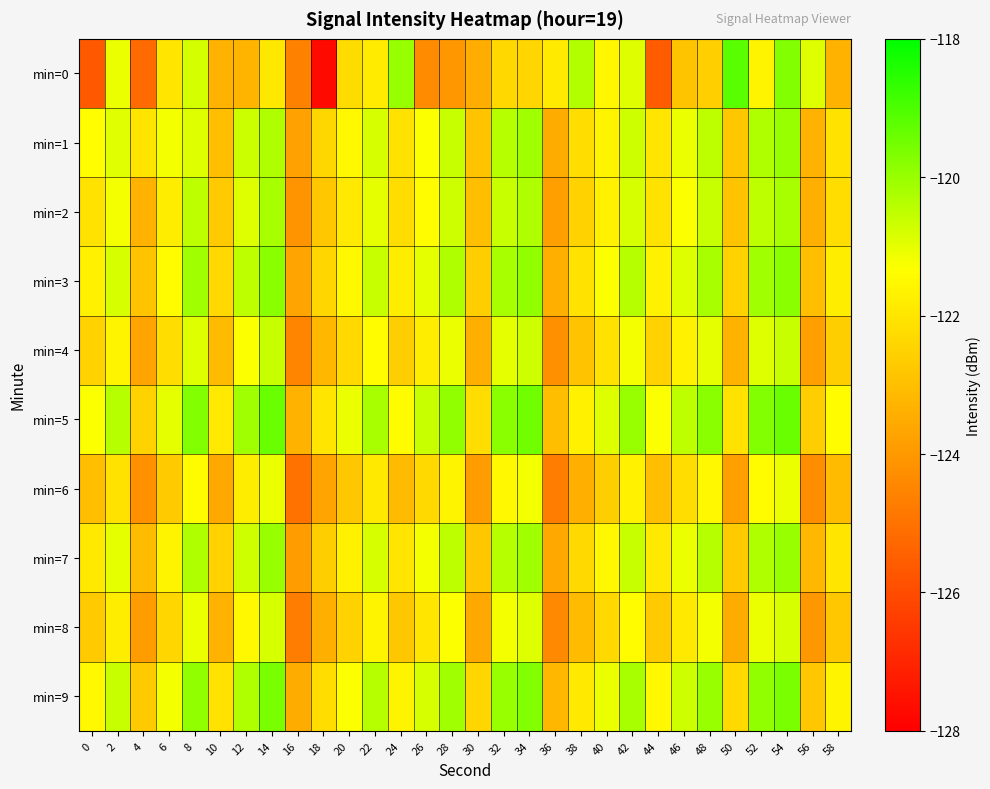

Reading left to right, extract all data points from this chart.

min=0: 0=-125.7	2=-121.1	4=-125.2	6=-122.0	8=-120.8	10=-123.3	12=-123.3	14=-121.9	16=-124.6	18=-127.7	20=-122.2	22=-121.9	24=-120.0	26=-124.3	28=-124.0	30=-123.5	32=-122.3	34=-122.4	36=-121.9	38=-120.3	40=-121.5	42=-120.9	44=-125.6	46=-122.9	48=-122.6	50=-119.2	52=-121.6	54=-119.7	56=-120.9	58=-123.3
min=1: 0=-121.4	2=-120.9	4=-122.0	6=-121.2	8=-120.9	10=-123.0	12=-120.7	14=-120.3	16=-123.8	18=-122.4	20=-121.5	22=-120.8	24=-122.1	26=-121.3	28=-120.6	30=-122.9	32=-120.4	34=-120.1	36=-123.5	38=-122.2	40=-121.6	42=-120.7	44=-122.0	46=-121.1	48=-120.5	50=-122.8	52=-120.3	54=-120.0	56=-123.3	58=-122.1
min=2: 0=-122.1	2=-121.2	4=-123.3	6=-121.8	8=-120.5	10=-122.7	12=-120.9	14=-120.2	16=-124.1	18=-122.8	20=-121.9	22=-121.0	24=-122.2	26=-121.4	28=-120.7	30=-123.0	32=-120.6	34=-120.3	36=-123.8	38=-122.5	40=-121.7	42=-120.8	44=-122.1	46=-121.3	48=-120.6	50=-122.9	52=-120.5	54=-120.2	56=-123.4	58=-122.2
min=3: 0=-121.7	2=-120.8	4=-122.9	6=-121.4	8=-120.1	10=-122.3	12=-120.5	14=-119.8	16=-123.7	18=-122.4	20=-121.5	22=-120.6	24=-121.8	26=-121.0	28=-120.3	30=-122.6	32=-120.2	34=-119.9	36=-123.4	38=-122.1	40=-121.3	42=-120.4	44=-121.7	46=-120.9	48=-120.2	50=-122.5	52=-120.1	54=-119.8	56=-123.0	58=-121.8
min=4: 0=-122.5	2=-121.6	4=-123.7	6=-122.2	8=-120.9	10=-123.1	12=-121.3	14=-120.6	16=-124.5	18=-123.2	20=-122.3	22=-121.4	24=-122.6	26=-121.8	28=-121.1	30=-123.4	32=-121.0	34=-120.7	36=-124.2	38=-122.9	40=-122.1	42=-121.2	44=-122.5	46=-121.7	48=-121.0	50=-123.3	52=-120.9	54=-120.6	56=-123.8	58=-122.6
min=5: 0=-121.3	2=-120.4	4=-122.5	6=-121.0	8=-119.7	10=-121.9	12=-120.1	14=-119.4	16=-123.3	18=-122.0	20=-121.1	22=-120.2	24=-121.4	26=-120.6	28=-119.9	30=-122.2	32=-119.8	34=-119.5	36=-123.0	38=-121.7	40=-120.9	42=-120.0	44=-121.3	46=-120.5	48=-119.8	50=-122.1	52=-119.7	54=-119.4	56=-122.6	58=-121.4
min=6: 0=-123.0	2=-122.1	4=-124.2	6=-122.7	8=-121.4	10=-123.6	12=-121.8	14=-121.1	16=-125.0	18=-123.7	20=-122.8	22=-121.9	24=-123.1	26=-122.3	28=-121.6	30=-123.9	32=-121.5	34=-121.2	36=-124.7	38=-123.4	40=-122.6	42=-121.7	44=-123.0	46=-122.2	48=-121.5	50=-123.8	52=-121.4	54=-121.1	56=-124.3	58=-123.1
min=7: 0=-121.9	2=-121.0	4=-123.1	6=-121.6	8=-120.3	10=-122.5	12=-120.7	14=-120.0	16=-123.9	18=-122.6	20=-121.7	22=-120.8	24=-122.0	26=-121.2	28=-120.5	30=-122.8	32=-120.4	34=-120.1	36=-123.6	38=-122.3	40=-121.5	42=-120.6	44=-121.9	46=-121.1	48=-120.4	50=-122.7	52=-120.3	54=-120.0	56=-123.2	58=-122.0
min=8: 0=-122.7	2=-121.8	4=-123.9	6=-122.4	8=-121.1	10=-123.3	12=-121.5	14=-120.8	16=-124.7	18=-123.4	20=-122.5	22=-121.6	24=-122.8	26=-122.0	28=-121.3	30=-123.6	32=-121.2	34=-120.9	36=-124.4	38=-123.1	40=-122.3	42=-121.4	44=-122.7	46=-121.9	48=-121.2	50=-123.5	52=-121.1	54=-120.8	56=-124.0	58=-122.8
min=9: 0=-121.5	2=-120.6	4=-122.7	6=-121.2	8=-119.9	10=-122.1	12=-120.3	14=-119.6	16=-123.5	18=-122.2	20=-121.3	22=-120.4	24=-121.6	26=-120.8	28=-120.1	30=-122.4	32=-120.0	34=-119.7	36=-123.2	38=-121.9	40=-121.1	42=-120.2	44=-121.5	46=-120.7	48=-120.0	50=-122.3	52=-119.9	54=-119.6	56=-122.8	58=-121.6